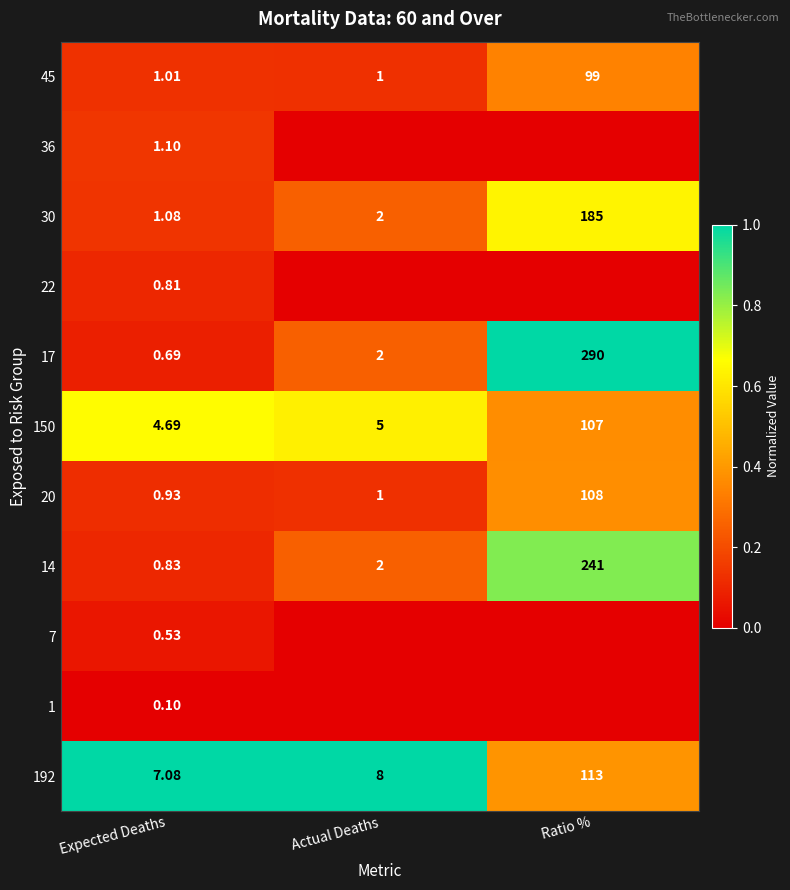

At which label does 45 reach its peak?

Ratio %